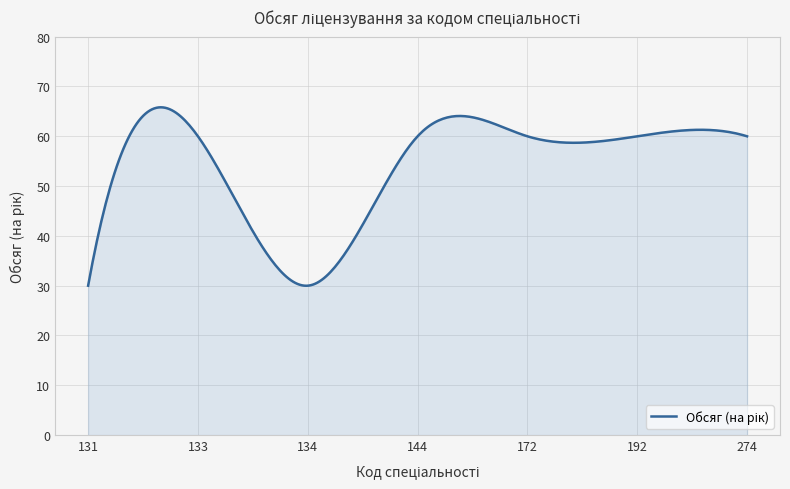

What is the smallest value displayed?

30.0